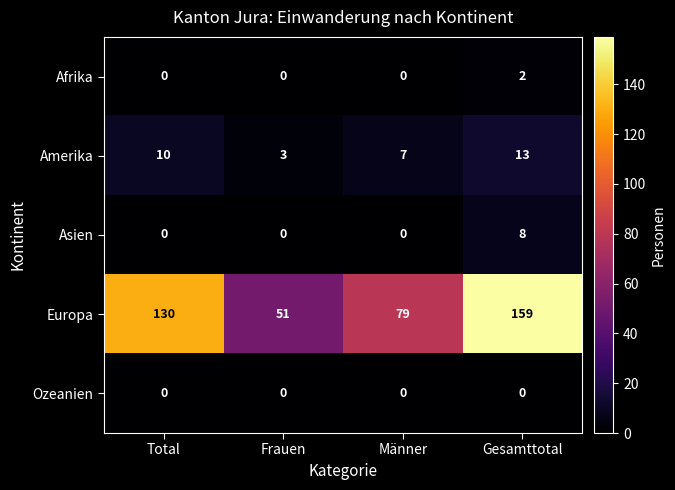

What is the sum of the Amerika values at Männer and Total?

17